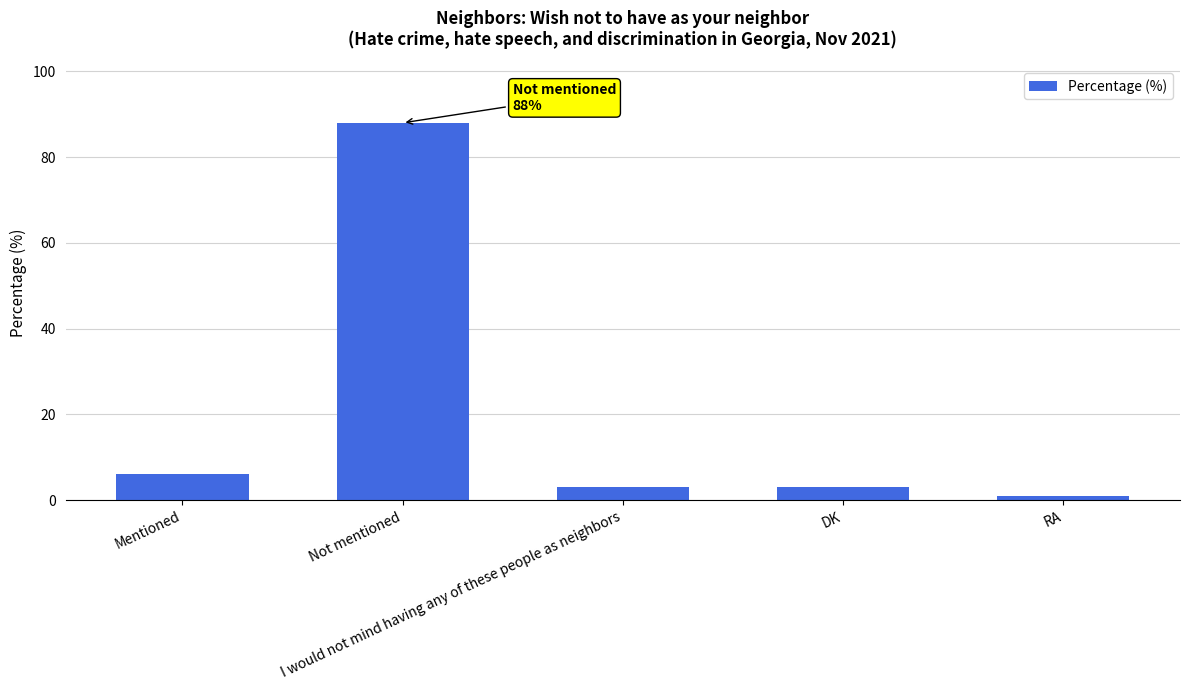

What is the average value?

20